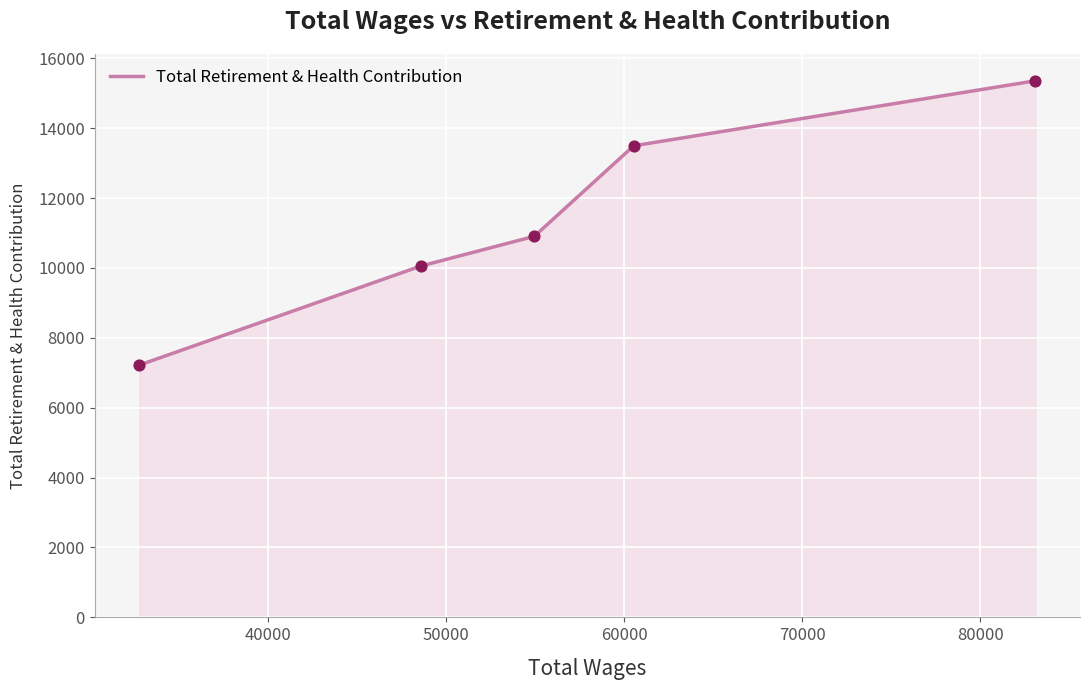

True or false: the data has more than 1 interior local peaks.

False